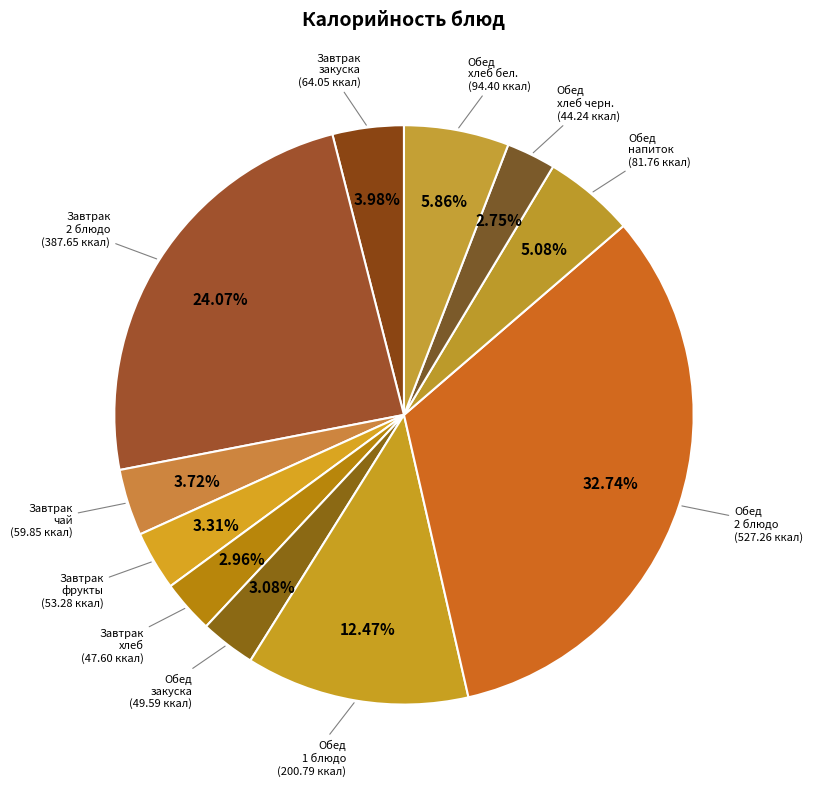

How many segments does this pie chart have?

11